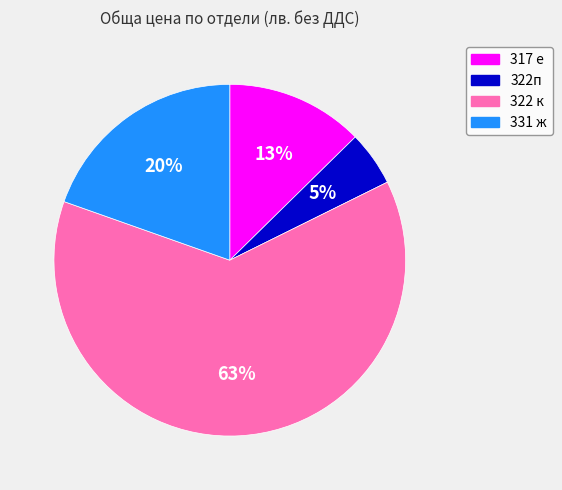

To the nearest percent, what portion does 331 ж represent?

20%